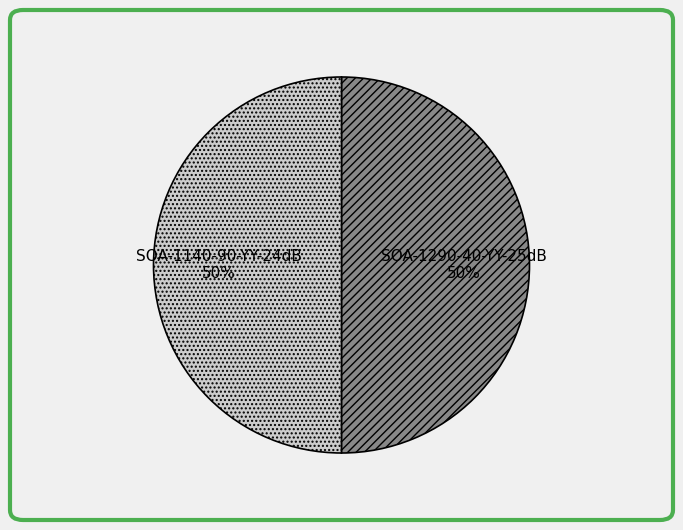

To the nearest percent, what is the combined percentage of SOA-1290-40-YY-25dB and SOA-1140-90-YY-24dB?

100%